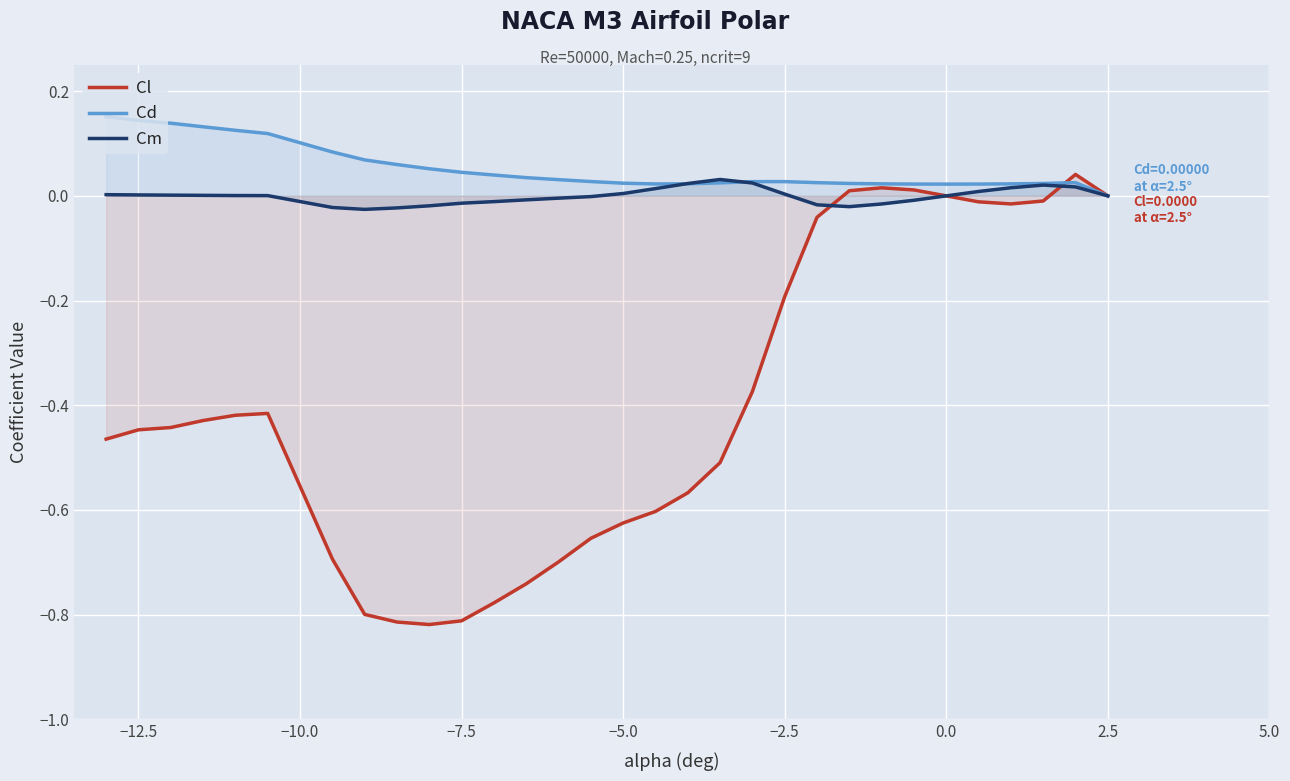

Which series has the widest spread of values?

Cl